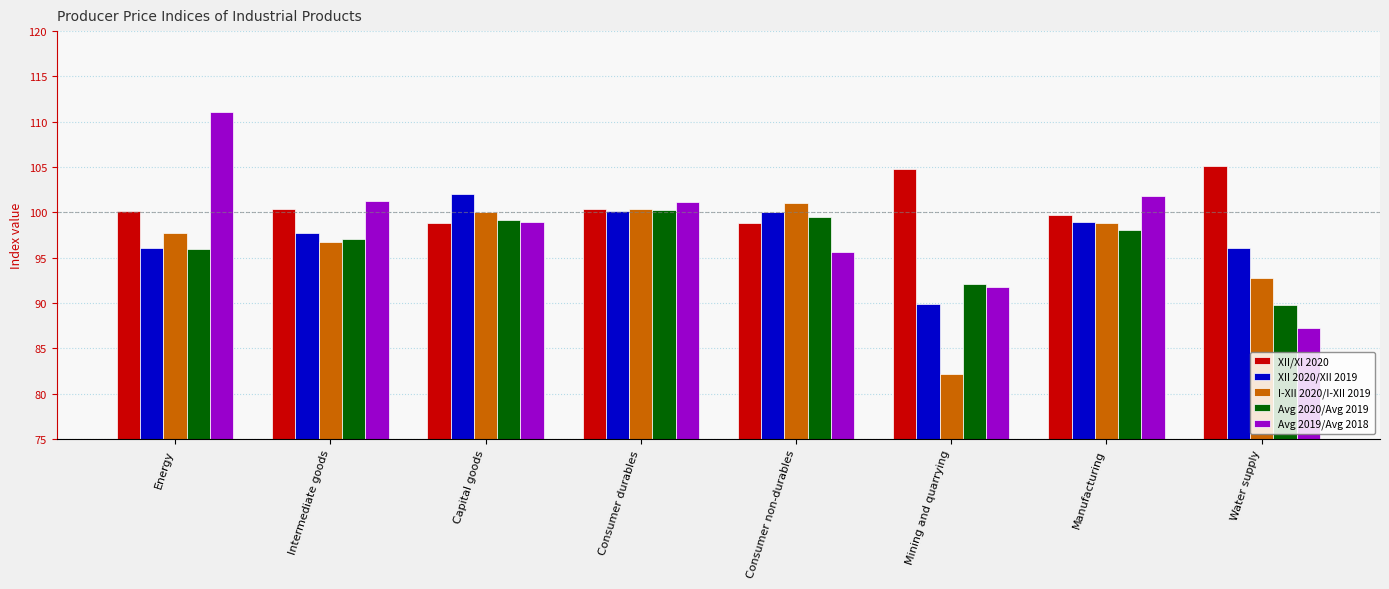

What is the smallest value displayed?

82.2